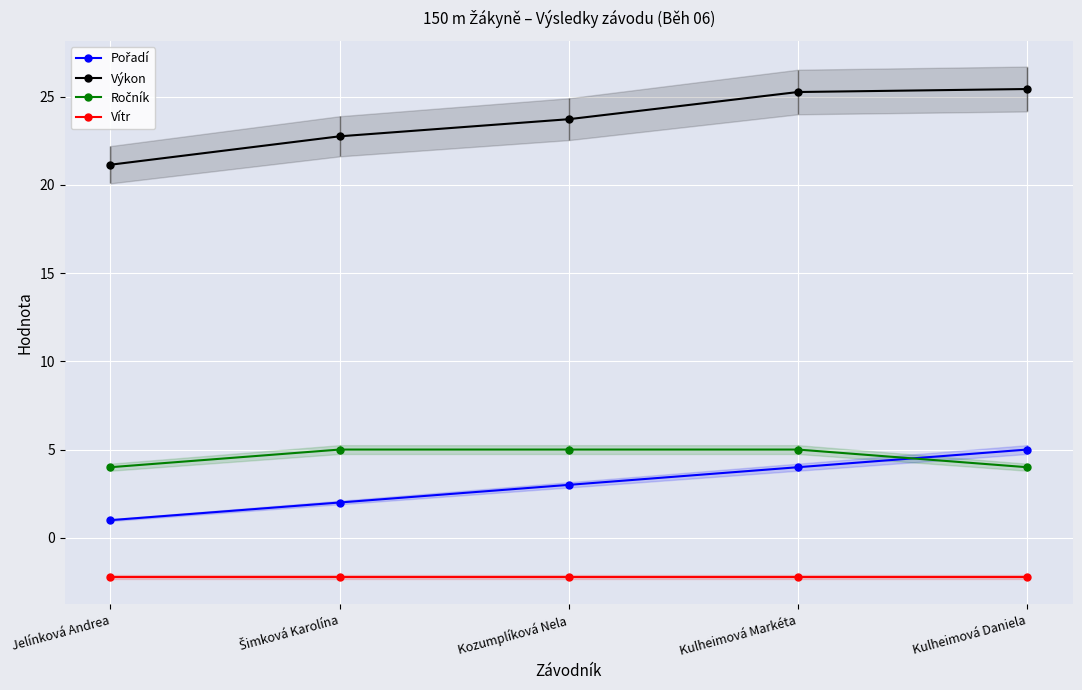

What is the minimum value for Pořadí?

1.0